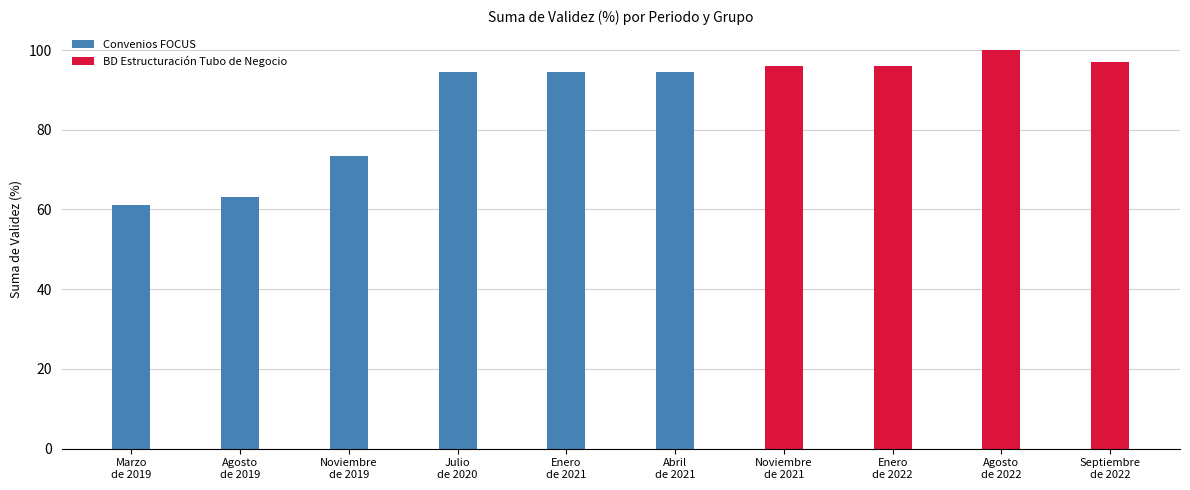

What is the change in value from Agosto de 2019 to Enero de 2021?

+31.3